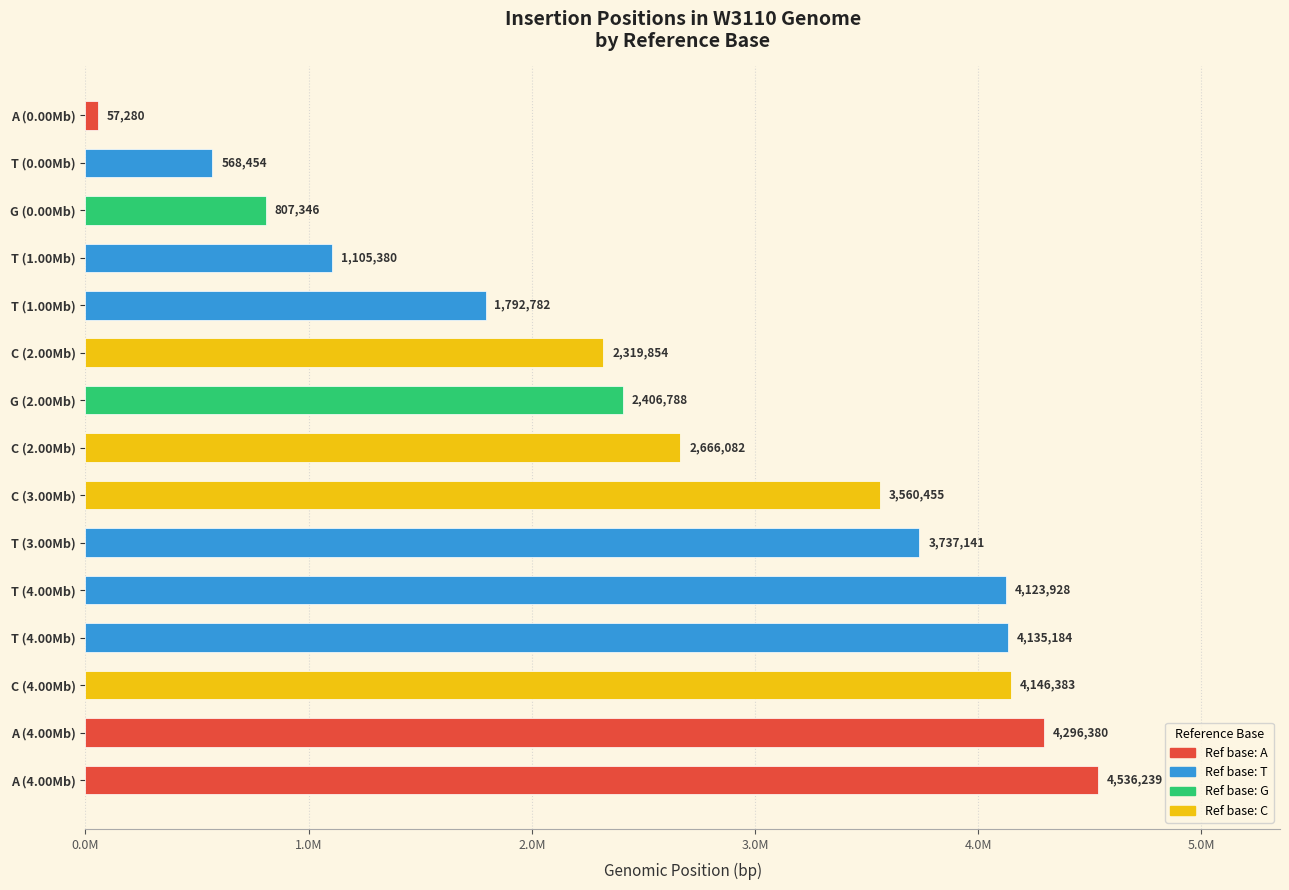

What is the smallest value displayed?

57280